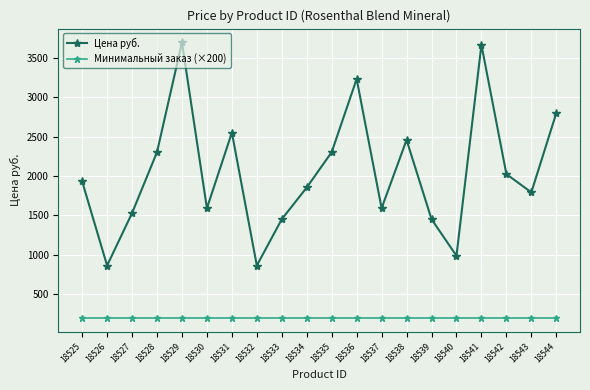

Reading left to right, what are all the values shown in this chart?

Цена руб.: 1931.2	865.2	1529.5	2302.0	3692.5	1591.3	2549.2	865.2	1452.3	1854.0	2302.0	3229.0	1591.3	2456.5	1452.3	988.8	3661.6	2023.9	1792.2	2796.4
Минимальный заказ (×200): 200.0	200.0	200.0	200.0	200.0	200.0	200.0	200.0	200.0	200.0	200.0	200.0	200.0	200.0	200.0	200.0	200.0	200.0	200.0	200.0